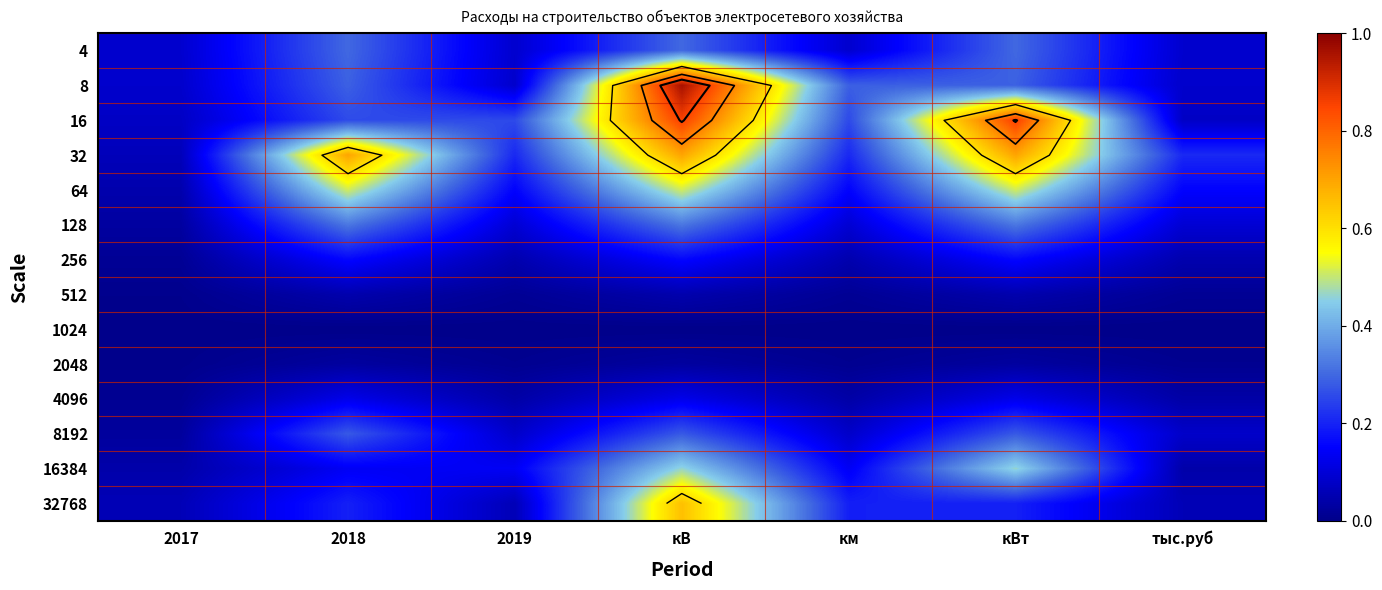

What is the highest value of the 128 series?

0.3